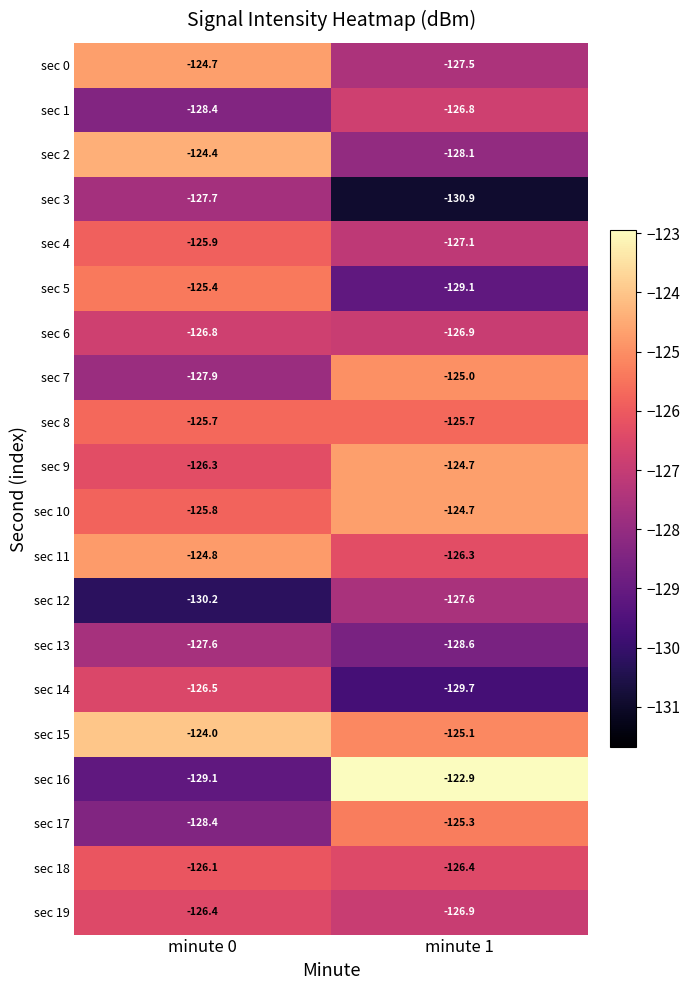

True or false: sec 7 has a value of -46.9 at minute 1.

False